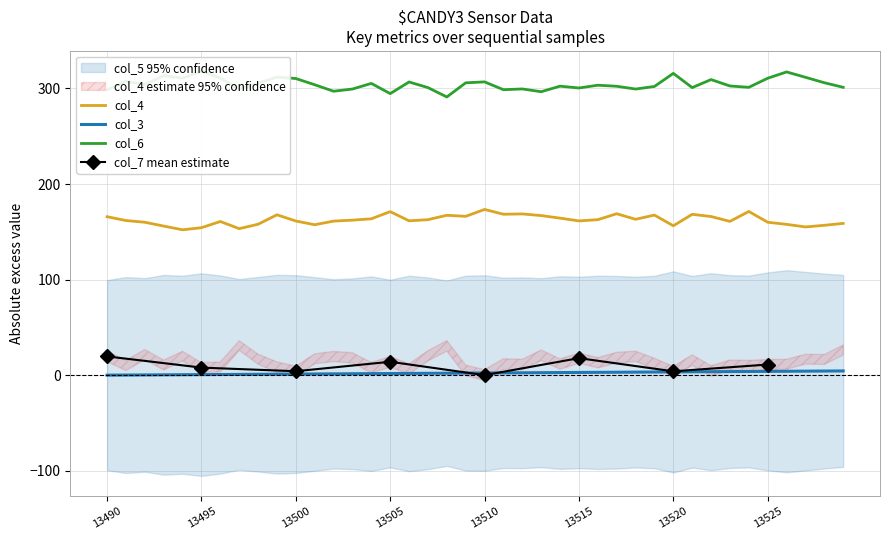

True or false: col_4 and col_3 cross at least once.

False